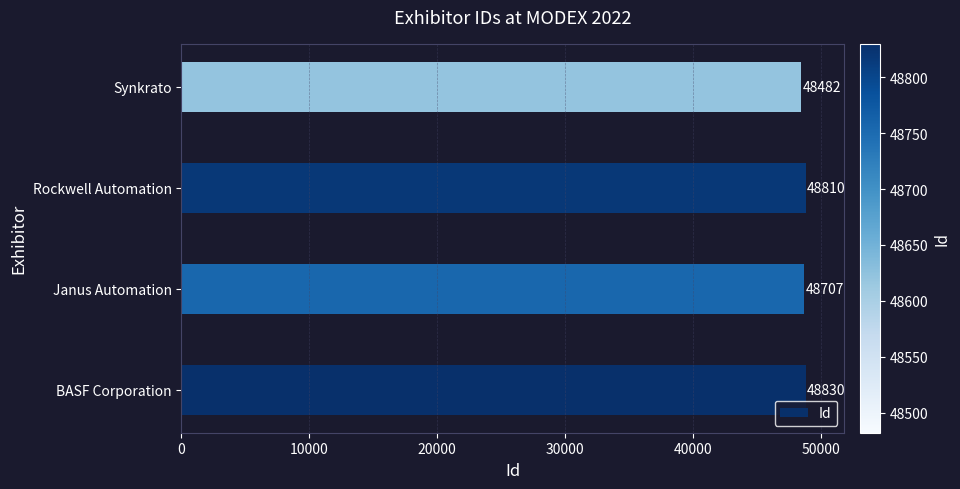

At which category does the chart reach its minimum across all series?

Synkrato